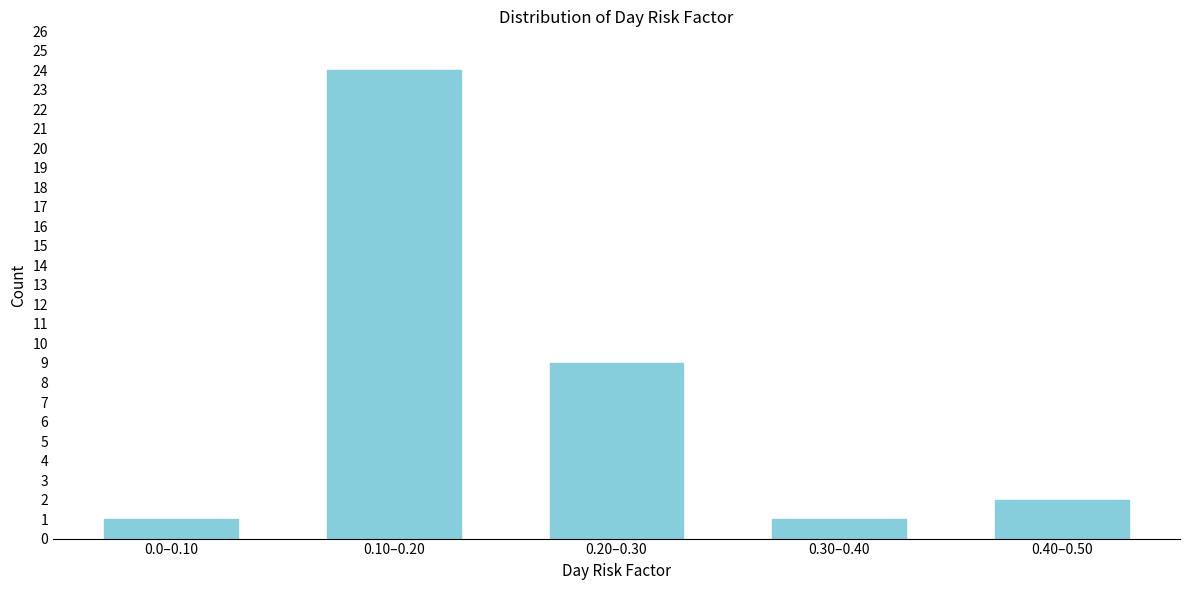

Reading left to right, list all the values displayed in this chart.

0.0–0.10=1	0.10–0.20=24	0.20–0.30=9	0.30–0.40=1	0.40–0.50=2